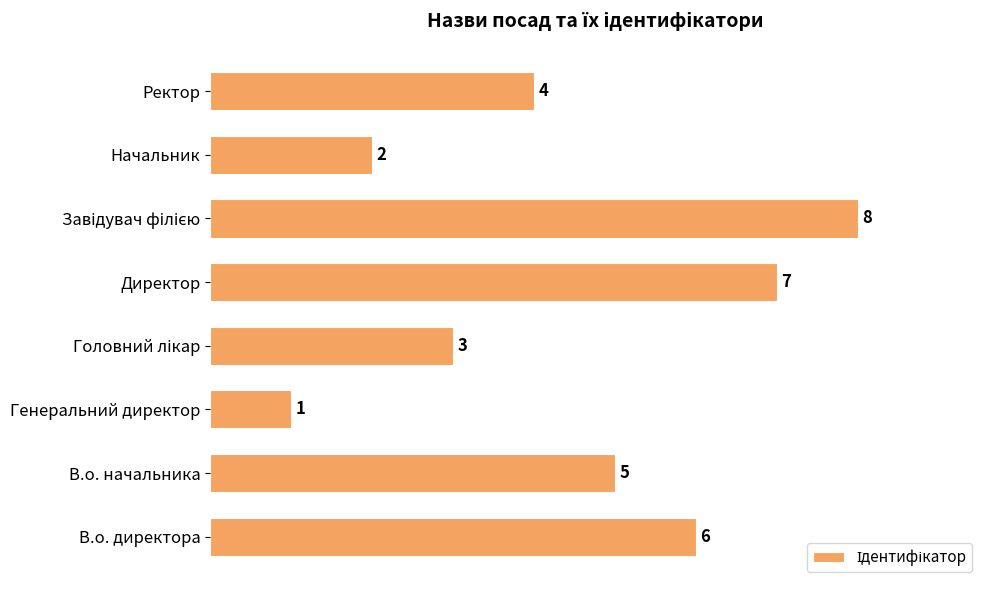

Reading top to bottom, list all the values displayed in this chart.

4	2	8	7	3	1	5	6